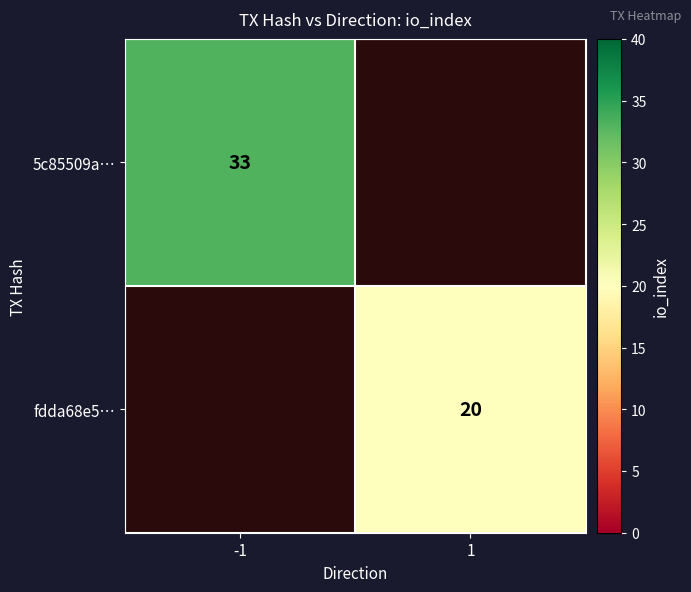

The value of fdda68e5… at 1 is 33. True or false?

False